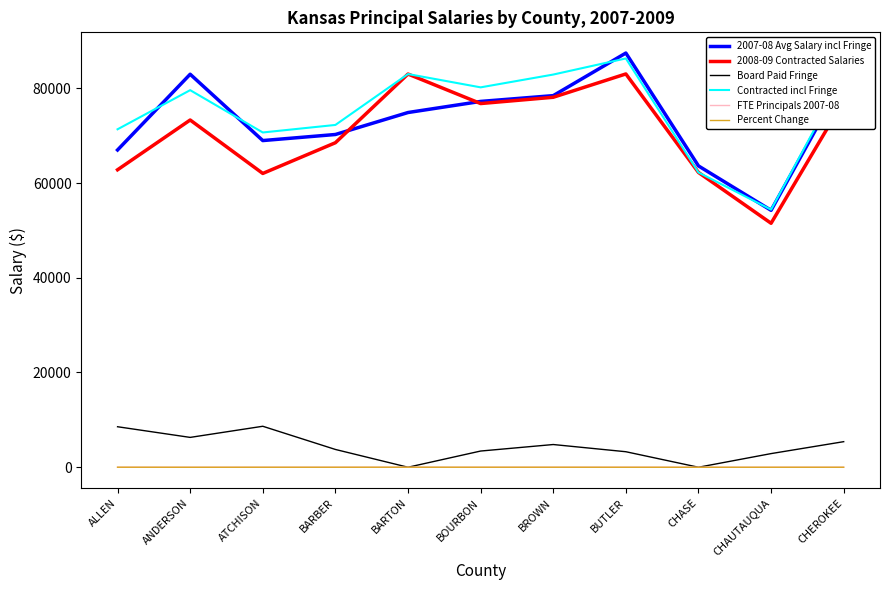

What is the maximum value for 2008-09 Contracted Salaries?

83023.0